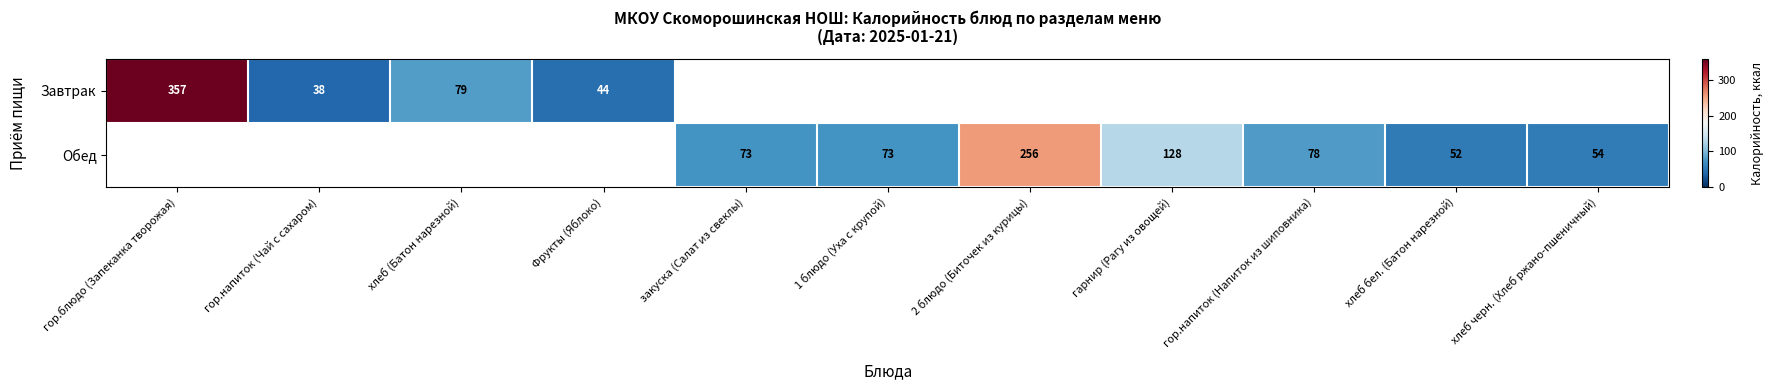

True or false: Обед has a value of 38 at 1 блюдо (Уха с крупой).

False